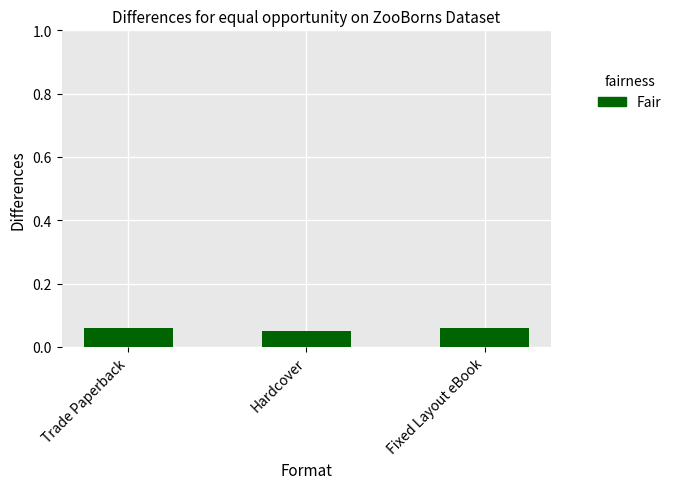

What is the label of the 2nd bar from the left?

Hardcover